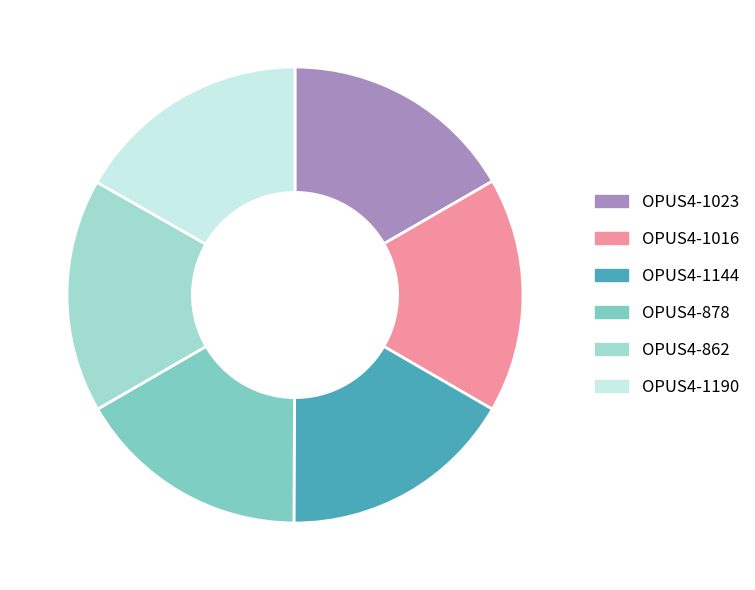

How many segments does this pie chart have?

6